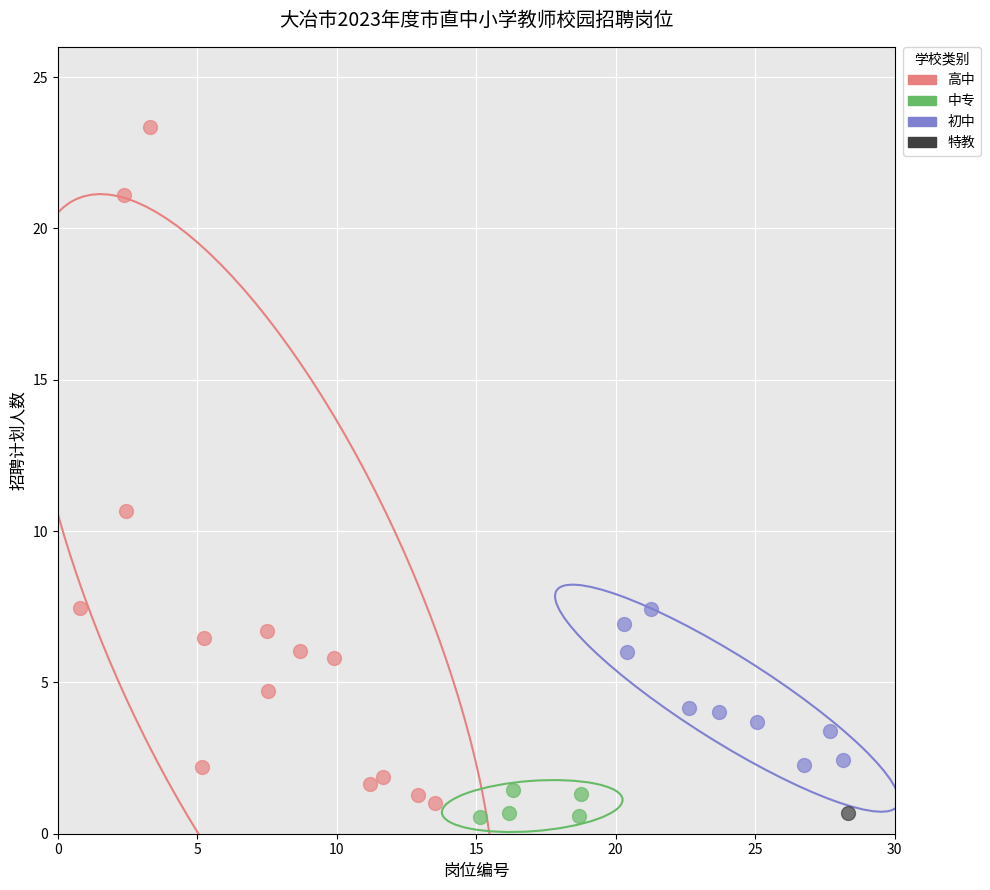

Which series reaches the maximum Y coordinate?

高中